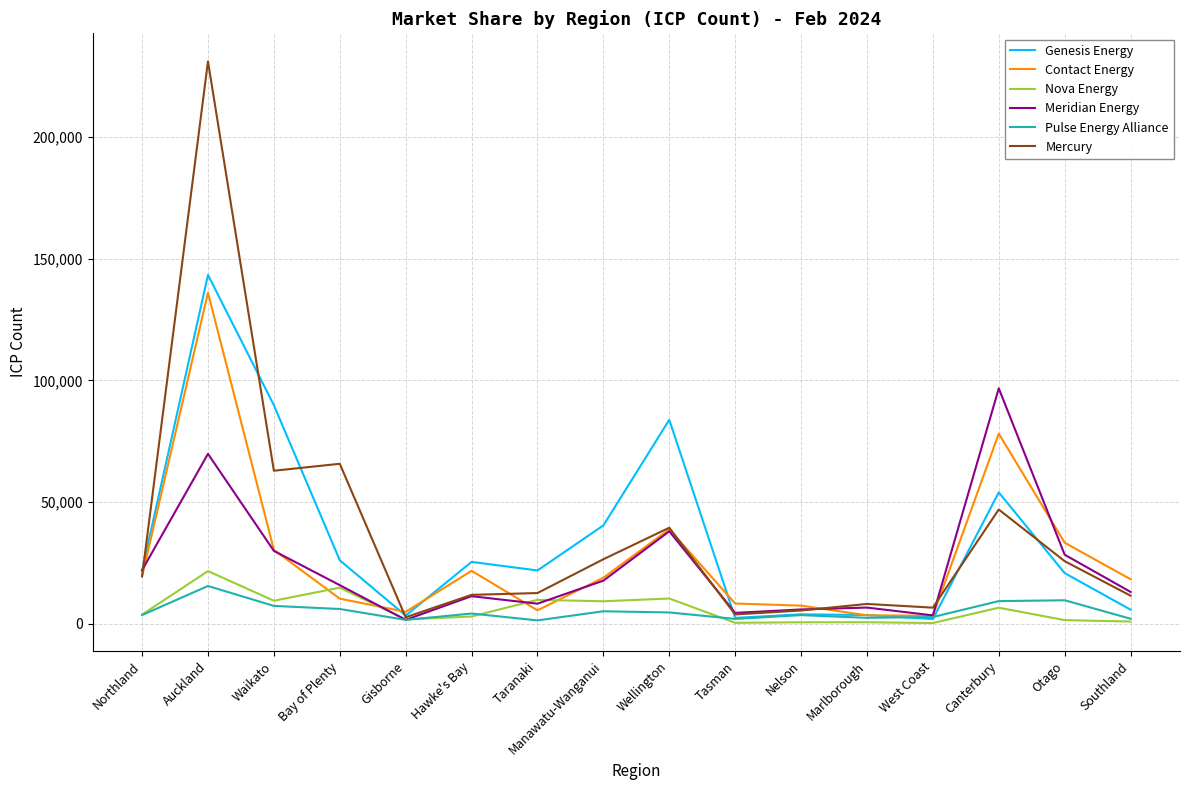

Rank the series by their maximum value, from highest to lowest.

Mercury, Genesis Energy, Contact Energy, Meridian Energy, Nova Energy, Pulse Energy Alliance